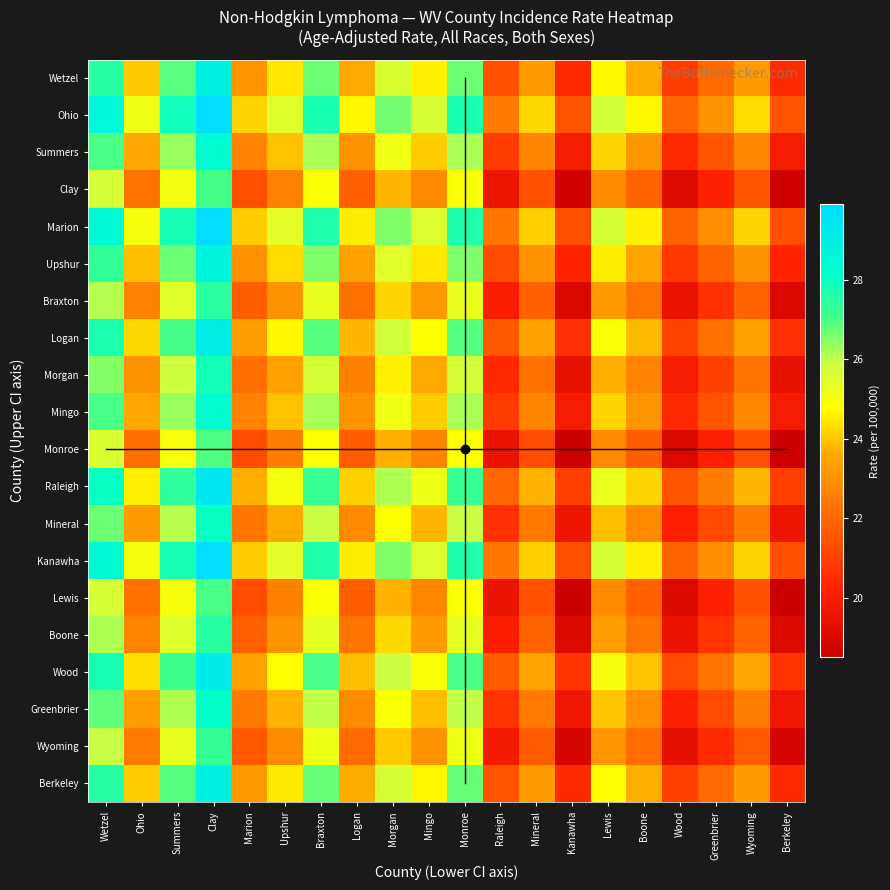

Reading right to left, what are all the values shown in this chart?

Wetzel: Berkeley=20.4	Wyoming=23.2	Greenbrier=22.0	Wood=20.9	Boone=23.6	Lewis=24.7	Kanawha=20.4	Mineral=23.2	Raleigh=21.4	Monroe=26.7	Mingo=24.6	Morgan=25.6	Logan=23.6	Braxton=26.7	Upshur=24.5	Marion=23.1	Clay=28.9	Summers=26.9	Ohio=24.0	Wetzel=27.5
Ohio: Berkeley=21.5	Wyoming=24.3	Greenbrier=23.1	Wood=22.0	Boone=24.7	Lewis=25.8	Kanawha=21.5	Mineral=24.2	Raleigh=22.5	Monroe=27.8	Mingo=25.6	Morgan=26.6	Logan=24.6	Braxton=27.8	Upshur=25.5	Marion=24.2	Clay=29.9	Summers=27.9	Ohio=25.1	Wetzel=28.5
Summers: Berkeley=19.9	Wyoming=22.8	Greenbrier=21.5	Wood=20.4	Boone=23.1	Lewis=24.2	Kanawha=19.9	Mineral=22.7	Raleigh=20.9	Monroe=26.2	Mingo=24.1	Morgan=25.1	Logan=23.1	Braxton=26.2	Upshur=24.0	Marion=22.6	Clay=28.4	Summers=26.4	Ohio=23.5	Wetzel=27.0
Clay: Berkeley=18.6	Wyoming=21.4	Greenbrier=20.2	Wood=19.1	Boone=21.9	Lewis=22.9	Kanawha=18.6	Mineral=21.4	Raleigh=19.6	Monroe=24.9	Mingo=22.8	Morgan=23.8	Logan=21.8	Braxton=24.9	Upshur=22.7	Marion=21.4	Clay=27.1	Summers=25.1	Ohio=22.2	Wetzel=25.7
Marion: Berkeley=21.4	Wyoming=24.2	Greenbrier=23.0	Wood=21.9	Boone=24.6	Lewis=25.7	Kanawha=21.4	Mineral=24.1	Raleigh=22.4	Monroe=27.7	Mingo=25.6	Morgan=26.6	Logan=24.6	Braxton=27.7	Upshur=25.4	Marion=24.1	Clay=29.8	Summers=27.8	Ohio=25.0	Wetzel=28.4
Upshur: Berkeley=20.2	Wyoming=23.1	Greenbrier=21.9	Wood=20.8	Boone=23.5	Lewis=24.6	Kanawha=20.2	Mineral=23.0	Raleigh=21.2	Monroe=26.6	Mingo=24.4	Morgan=25.4	Logan=23.4	Braxton=26.6	Upshur=24.3	Marion=23.0	Clay=28.7	Summers=26.7	Ohio=23.9	Wetzel=27.3
Braxton: Berkeley=19.0	Wyoming=21.9	Greenbrier=20.6	Wood=19.5	Boone=22.2	Lewis=23.3	Kanawha=19.0	Mineral=21.8	Raleigh=20.0	Monroe=25.3	Mingo=23.2	Morgan=24.2	Logan=22.2	Braxton=25.3	Upshur=23.1	Marion=21.8	Clay=27.4	Summers=25.4	Ohio=22.6	Wetzel=26.1
Logan: Berkeley=20.6	Wyoming=23.5	Greenbrier=22.2	Wood=21.1	Boone=23.9	Lewis=24.9	Kanawha=20.6	Mineral=23.4	Raleigh=21.6	Monroe=26.9	Mingo=24.8	Morgan=25.8	Logan=23.8	Braxton=26.9	Upshur=24.7	Marion=23.4	Clay=29.1	Summers=27.1	Ohio=24.2	Wetzel=27.7
Morgan: Berkeley=19.4	Wyoming=22.2	Greenbrier=21.0	Wood=19.9	Boone=22.6	Lewis=23.7	Kanawha=19.4	Mineral=22.2	Raleigh=20.4	Monroe=25.7	Mingo=23.6	Morgan=24.6	Logan=22.6	Braxton=25.7	Upshur=23.5	Marion=22.1	Clay=27.9	Summers=25.9	Ohio=23.0	Wetzel=26.5
Mingo: Berkeley=19.9	Wyoming=22.8	Greenbrier=21.5	Wood=20.4	Boone=23.1	Lewis=24.2	Kanawha=19.9	Mineral=22.7	Raleigh=20.9	Monroe=26.2	Mingo=24.1	Morgan=25.1	Logan=23.1	Braxton=26.2	Upshur=24.0	Marion=22.6	Clay=28.4	Summers=26.4	Ohio=23.5	Wetzel=27.0
Monroe: Berkeley=18.5	Wyoming=21.4	Greenbrier=20.1	Wood=19.0	Boone=21.8	Lewis=22.8	Kanawha=18.5	Mineral=21.3	Raleigh=19.5	Monroe=24.8	Mingo=22.7	Morgan=23.7	Logan=21.7	Braxton=24.8	Upshur=22.6	Marion=21.2	Clay=26.9	Summers=24.9	Ohio=22.1	Wetzel=25.6
Raleigh: Berkeley=21.0	Wyoming=23.8	Greenbrier=22.6	Wood=21.5	Boone=24.2	Lewis=25.2	Kanawha=21.0	Mineral=23.8	Raleigh=22.0	Monroe=27.2	Mingo=25.1	Morgan=26.1	Logan=24.1	Braxton=27.2	Upshur=25.0	Marion=23.7	Clay=29.4	Summers=27.4	Ohio=24.6	Wetzel=28.0
Mineral: Berkeley=19.6	Wyoming=22.4	Greenbrier=21.2	Wood=20.1	Boone=22.9	Lewis=23.9	Kanawha=19.6	Mineral=22.4	Raleigh=20.6	Monroe=25.9	Mingo=23.8	Morgan=24.8	Logan=22.8	Braxton=25.9	Upshur=23.7	Marion=22.4	Clay=28.1	Summers=26.1	Ohio=23.2	Wetzel=26.7
Kanawha: Berkeley=21.4	Wyoming=24.2	Greenbrier=23.0	Wood=21.9	Boone=24.6	Lewis=25.7	Kanawha=21.4	Mineral=24.1	Raleigh=22.4	Monroe=27.7	Mingo=25.6	Morgan=26.6	Logan=24.6	Braxton=27.7	Upshur=25.4	Marion=24.1	Clay=29.8	Summers=27.8	Ohio=25.0	Wetzel=28.4
Lewis: Berkeley=18.6	Wyoming=21.4	Greenbrier=20.1	Wood=19.1	Boone=21.8	Lewis=22.9	Kanawha=18.6	Mineral=21.4	Raleigh=19.6	Monroe=24.9	Mingo=22.8	Morgan=23.8	Logan=21.8	Braxton=24.9	Upshur=22.6	Marion=21.3	Clay=27.0	Summers=25.0	Ohio=22.2	Wetzel=25.6
Boone: Berkeley=19.1	Wyoming=21.9	Greenbrier=20.6	Wood=19.6	Boone=22.3	Lewis=23.4	Kanawha=19.1	Mineral=21.9	Raleigh=20.1	Monroe=25.4	Mingo=23.2	Morgan=24.2	Logan=22.2	Braxton=25.4	Upshur=23.1	Marion=21.8	Clay=27.5	Summers=25.5	Ohio=22.7	Wetzel=26.1
Wood: Berkeley=20.7	Wyoming=23.6	Greenbrier=22.3	Wood=21.2	Boone=24.0	Lewis=25.0	Kanawha=20.7	Mineral=23.5	Raleigh=21.7	Monroe=27.0	Mingo=24.9	Morgan=25.9	Logan=23.9	Braxton=27.0	Upshur=24.8	Marion=23.5	Clay=29.1	Summers=27.1	Ohio=24.4	Wetzel=27.8
Greenbrier: Berkeley=19.7	Wyoming=22.6	Greenbrier=21.3	Wood=20.2	Boone=23.0	Lewis=24.0	Kanawha=19.7	Mineral=22.5	Raleigh=20.7	Monroe=26.0	Mingo=23.9	Morgan=24.9	Logan=22.9	Braxton=26.0	Upshur=23.8	Marion=22.5	Clay=28.1	Summers=26.1	Ohio=23.4	Wetzel=26.8
Wyoming: Berkeley=18.9	Wyoming=21.7	Greenbrier=20.4	Wood=19.4	Boone=22.1	Lewis=23.2	Kanawha=18.9	Mineral=21.6	Raleigh=19.9	Monroe=25.2	Mingo=23.1	Morgan=24.1	Logan=22.1	Braxton=25.2	Upshur=22.9	Marion=21.6	Clay=27.3	Summers=25.3	Ohio=22.5	Wetzel=25.9
Berkeley: Berkeley=20.5	Wyoming=23.3	Greenbrier=22.1	Wood=21.0	Boone=23.7	Lewis=24.8	Kanawha=20.5	Mineral=23.2	Raleigh=21.5	Monroe=26.8	Mingo=24.6	Morgan=25.6	Logan=23.6	Braxton=26.8	Upshur=24.5	Marion=23.2	Clay=28.9	Summers=26.9	Ohio=24.1	Wetzel=27.5